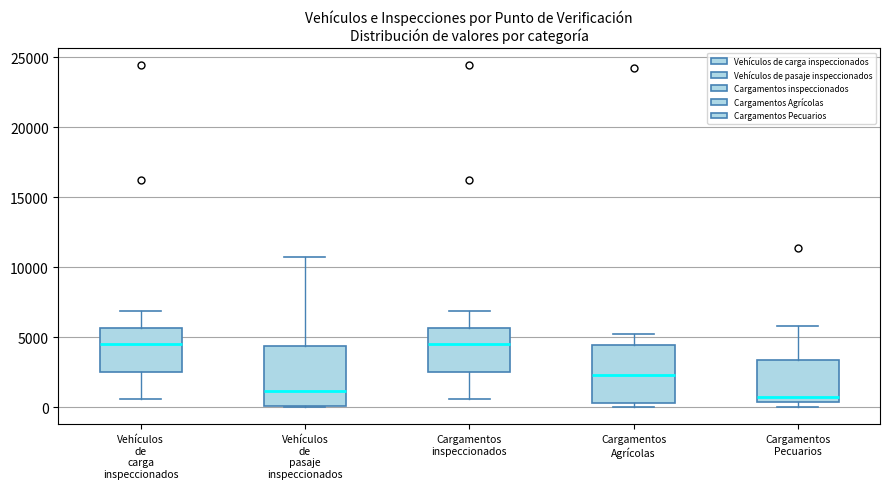

Reading left to right, transcribe this box plot: for each box, give where its median line is, the range the box spans, and where its two whiskers end, as read against the y-axis. The values are not printed on the chart, so give them approximately, as read against the axis.

Vehículos de carga inspeccionados: median 4500, box 2500 to 5500, whiskers 500 to 7000
Vehículos de pasaje inspeccionados: median 1000, box 0 to 4500, whiskers 0 to 10500
Cargamentos inspeccionados: median 4500, box 2500 to 5500, whiskers 500 to 7000
Cargamentos Agrícolas: median 2500, box 500 to 4500, whiskers 0 to 5000
Cargamentos Pecuarios: median 500 (just above the box's lower edge), box 500 to 3500, whiskers 0 to 6000